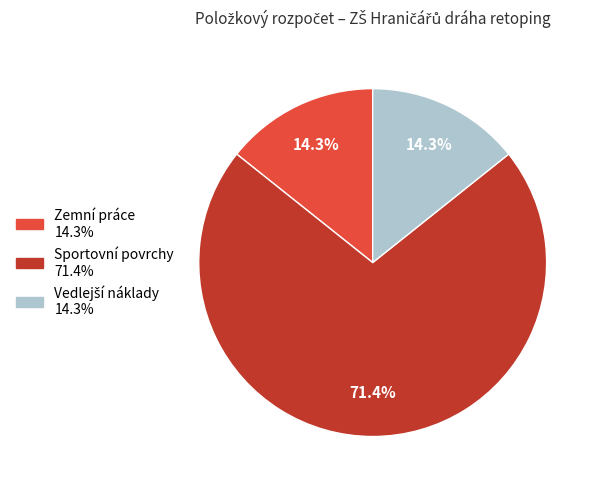

Is there any slice that represents more than half of the pie?

Yes